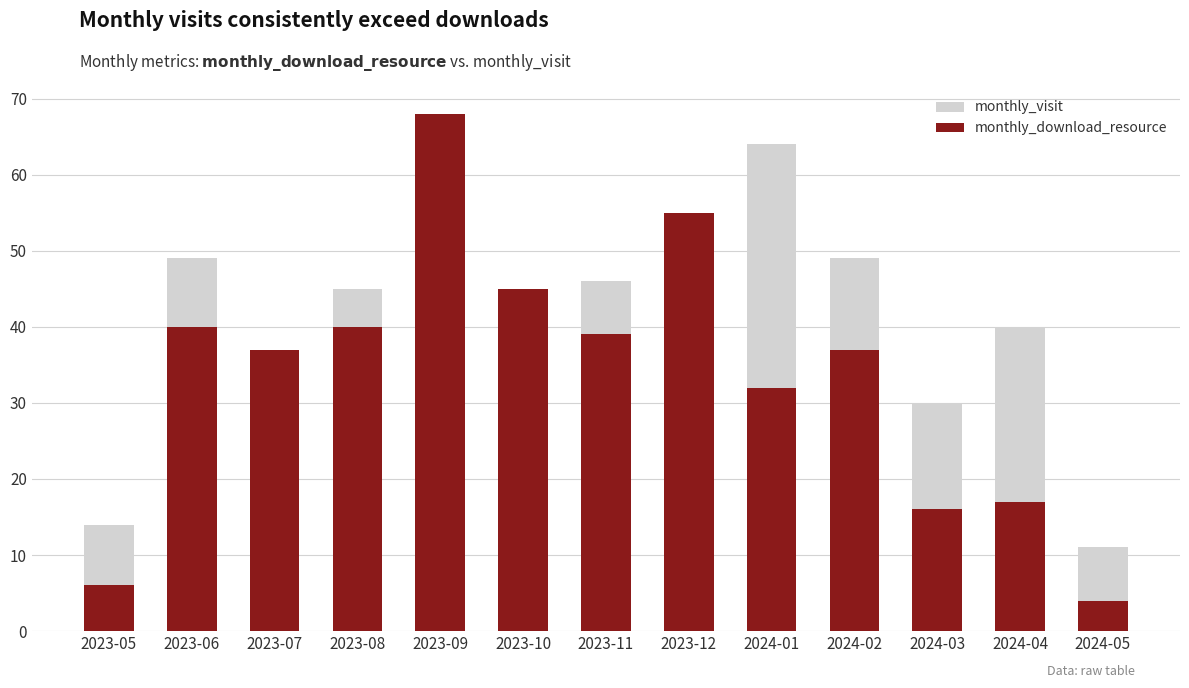

What is the value of the monthly_download_resource bar at the 10th from the left?

37